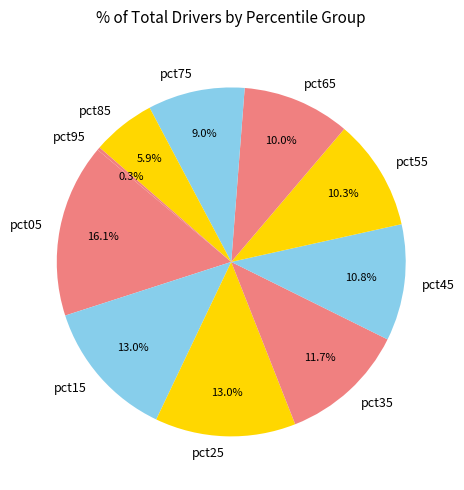

Is pct35 the majority of the pie?

No